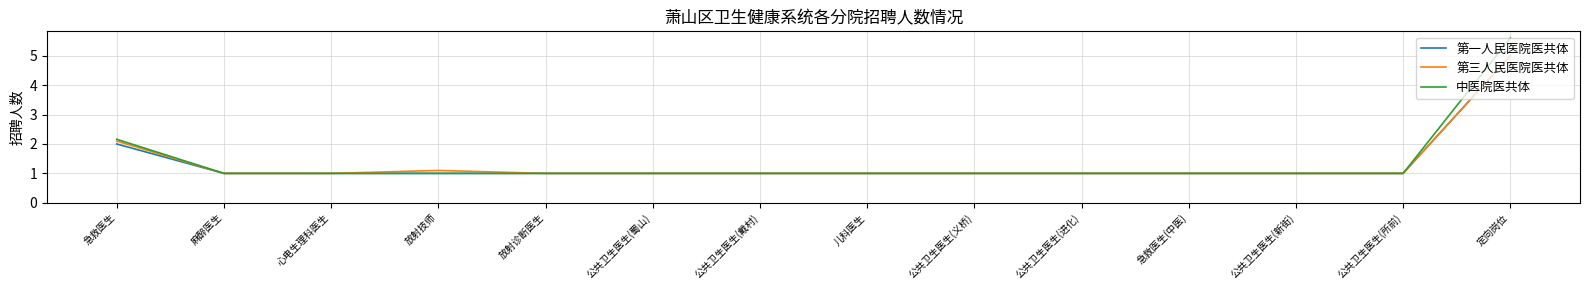

Where is 第三人民医院医共体 nearest to the value 3?

急救医生